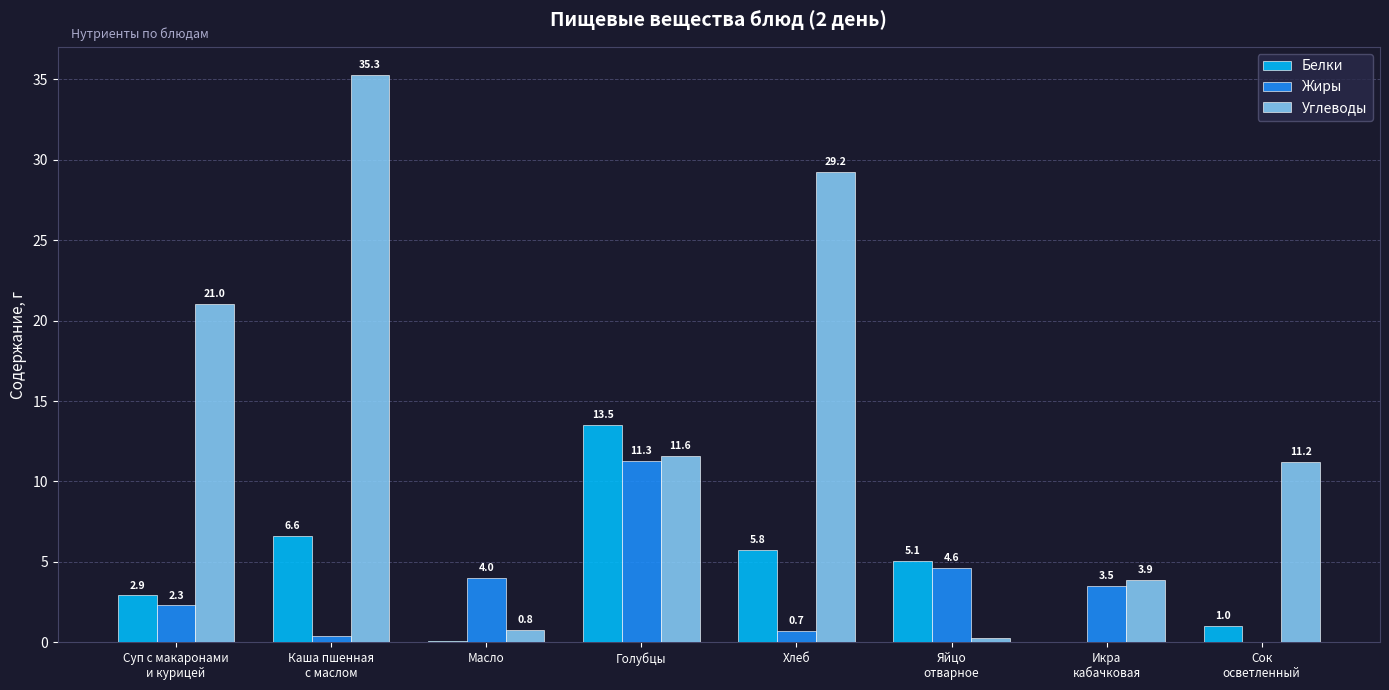

Between Масло and Хлеб, which series saw the biggest shift?

Углеводы